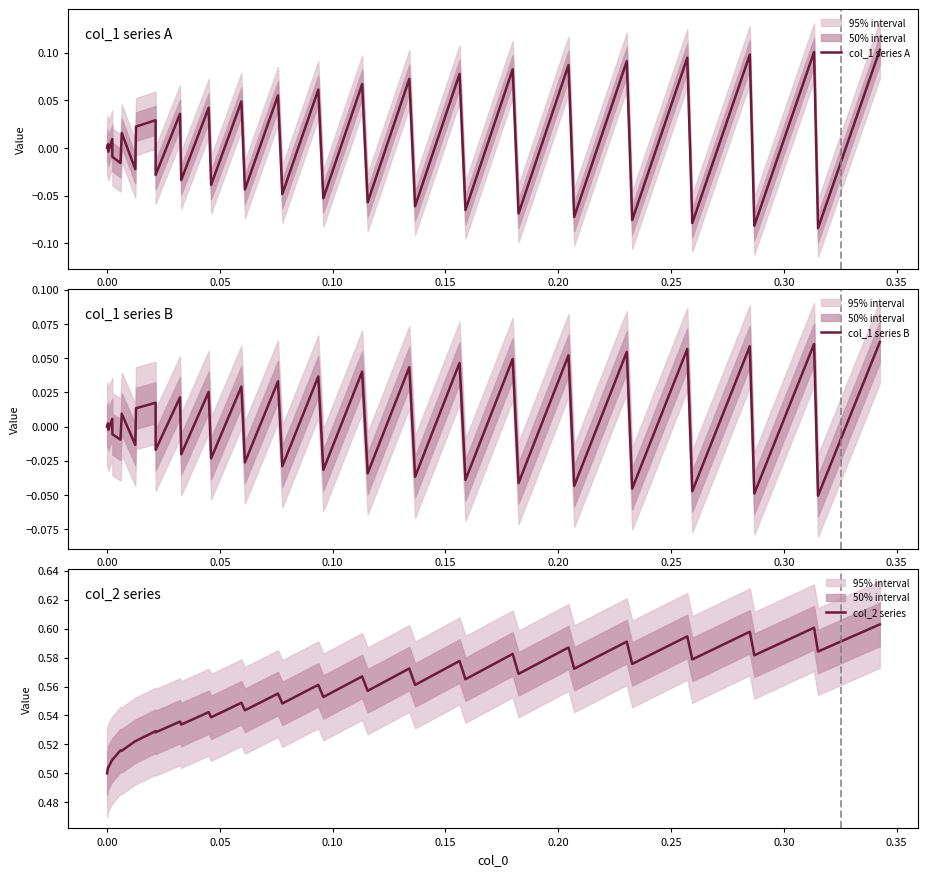

True or false: col_1 series B has more than 0 points higher than both neighbors.

True